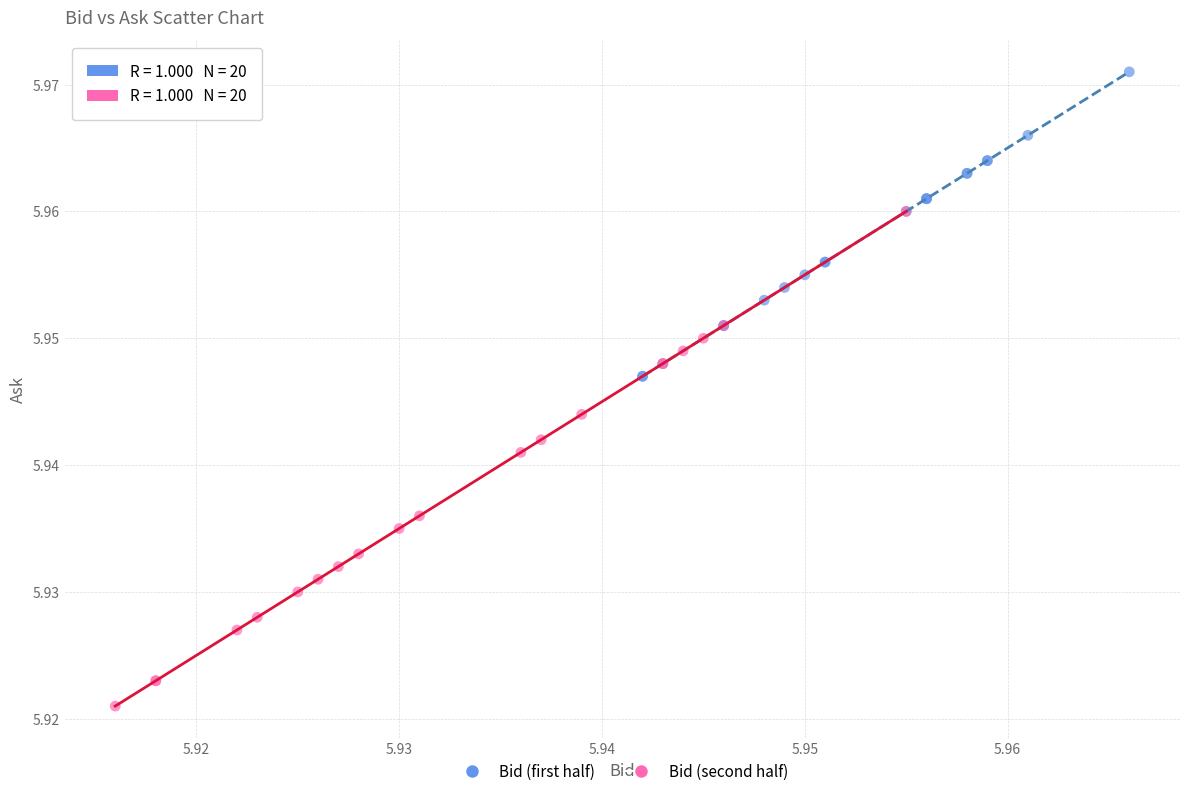

What are all the series names shown in the legend?

Bid (first half), Bid (second half)